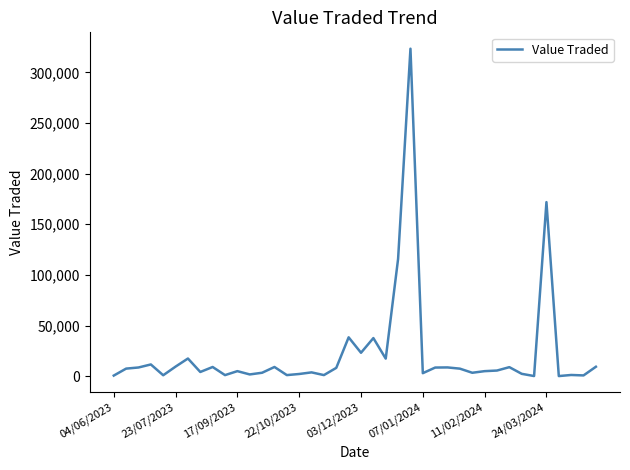

How many values are below 7380?

20